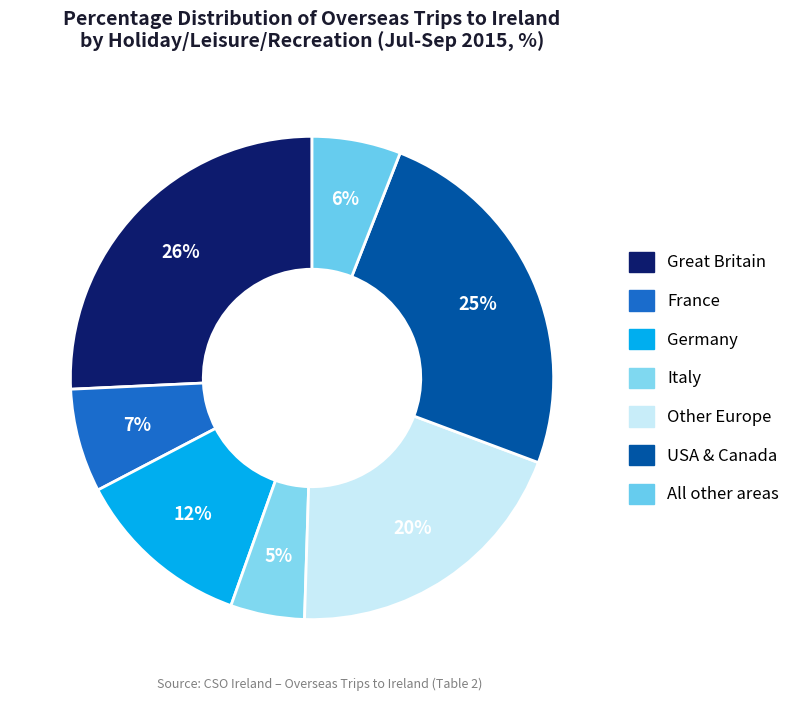

Which has a higher value, USA & Canada or France?

USA & Canada